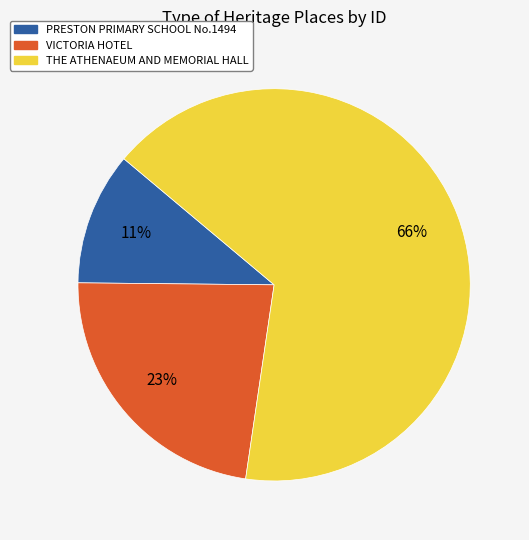

The PRESTON PRIMARY SCHOOL No.1494 slice represents 25% of the pie. True or false?

False